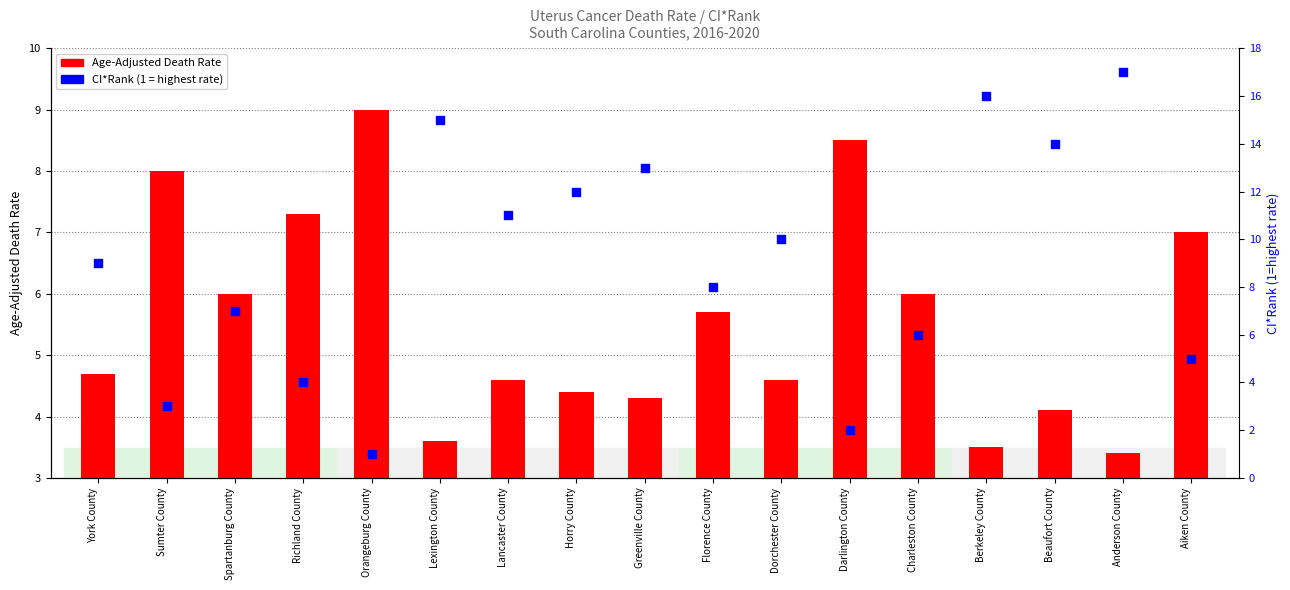

Which series contains the highest Y value?

CI*Rank